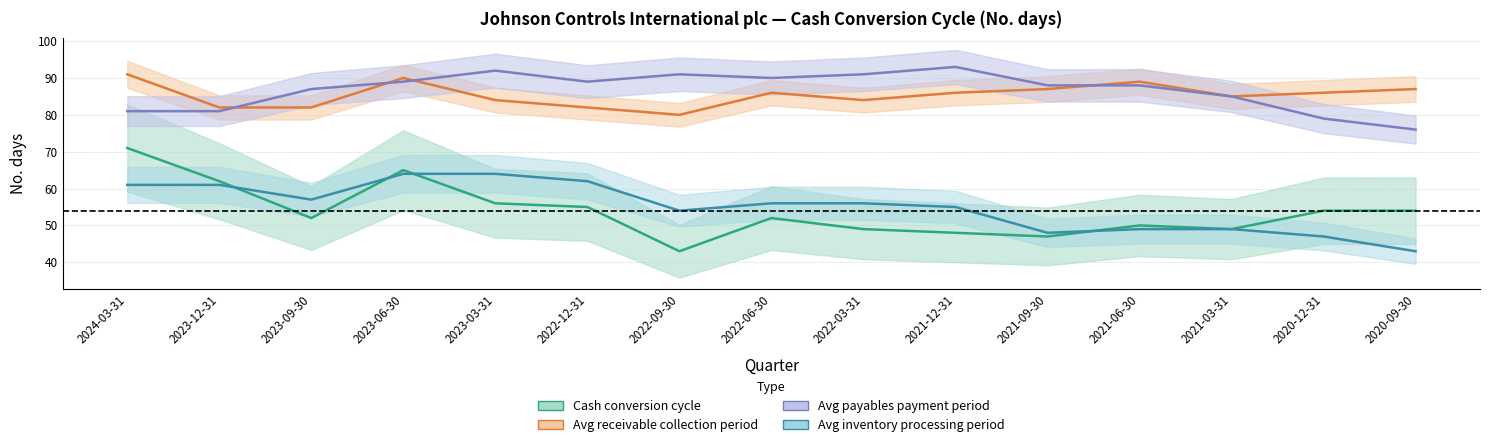

In Average receivable collection period, how many points are lower than both neighbors (excluding endpoints)?

3